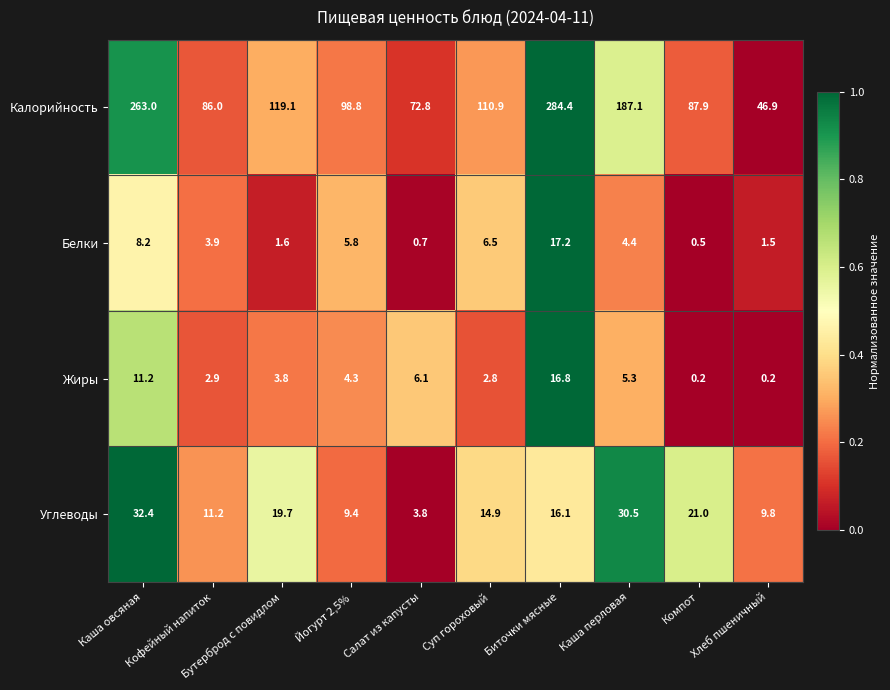

At how many categories does at least one series exceed 0?

10